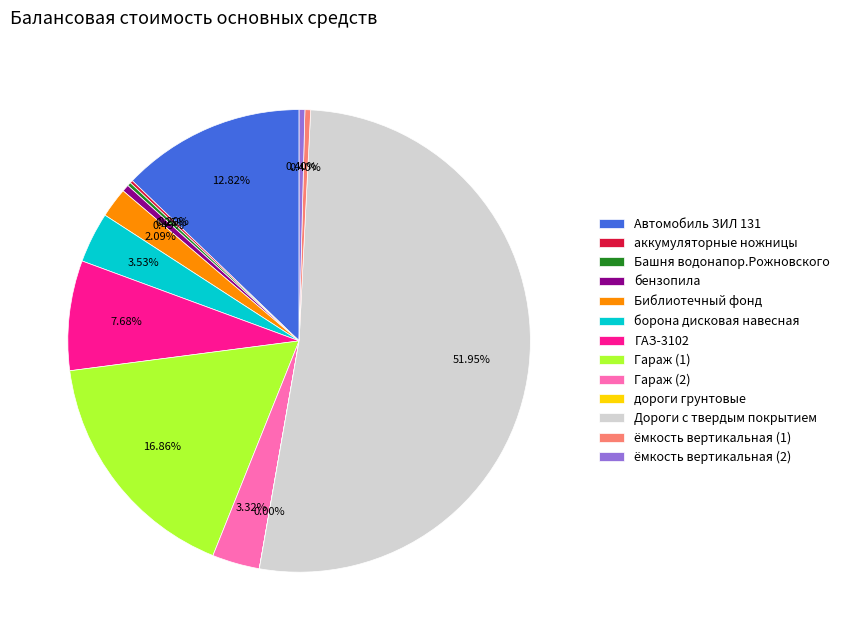

Which slice is the largest?

Дороги с твердым покрытием